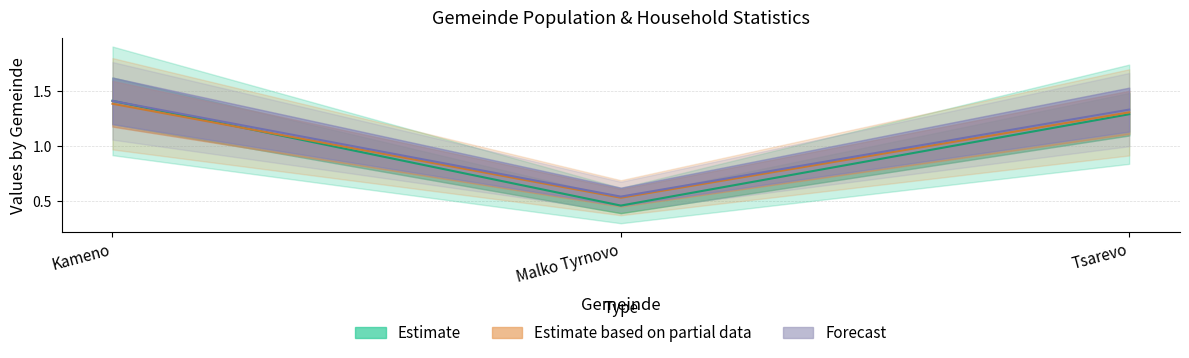

Is it true that Estimate equals 1.7 at Tsarevo?

False